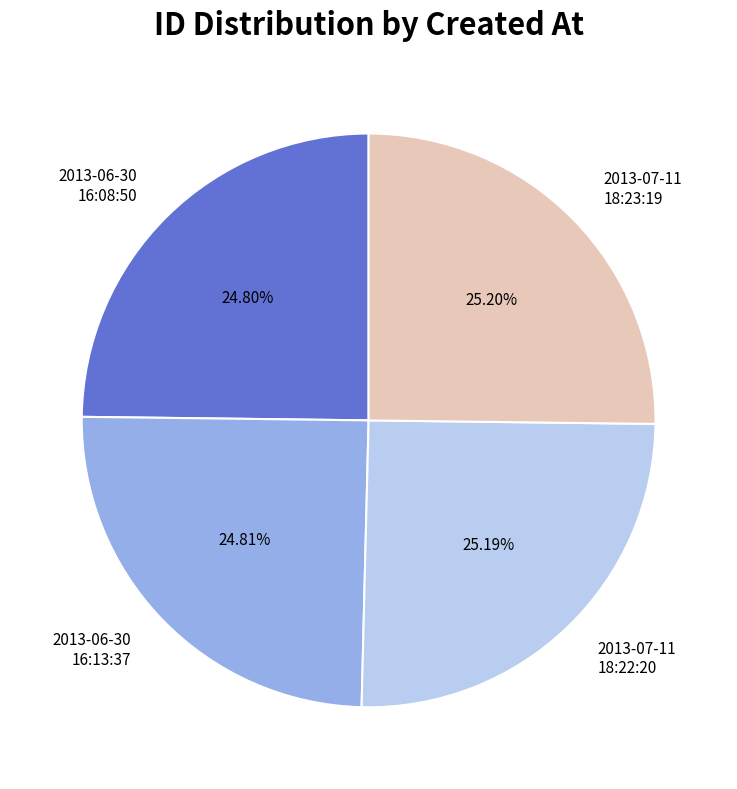

Does 2013-06-30 16:08:50 account for over 50% of the chart?

No